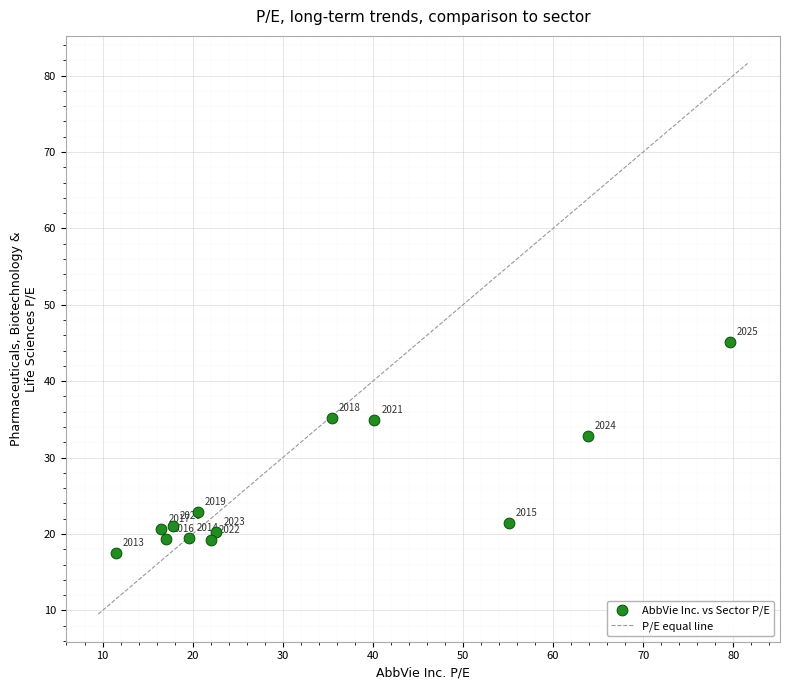

What is the range of Y values (max minus min)?

27.6